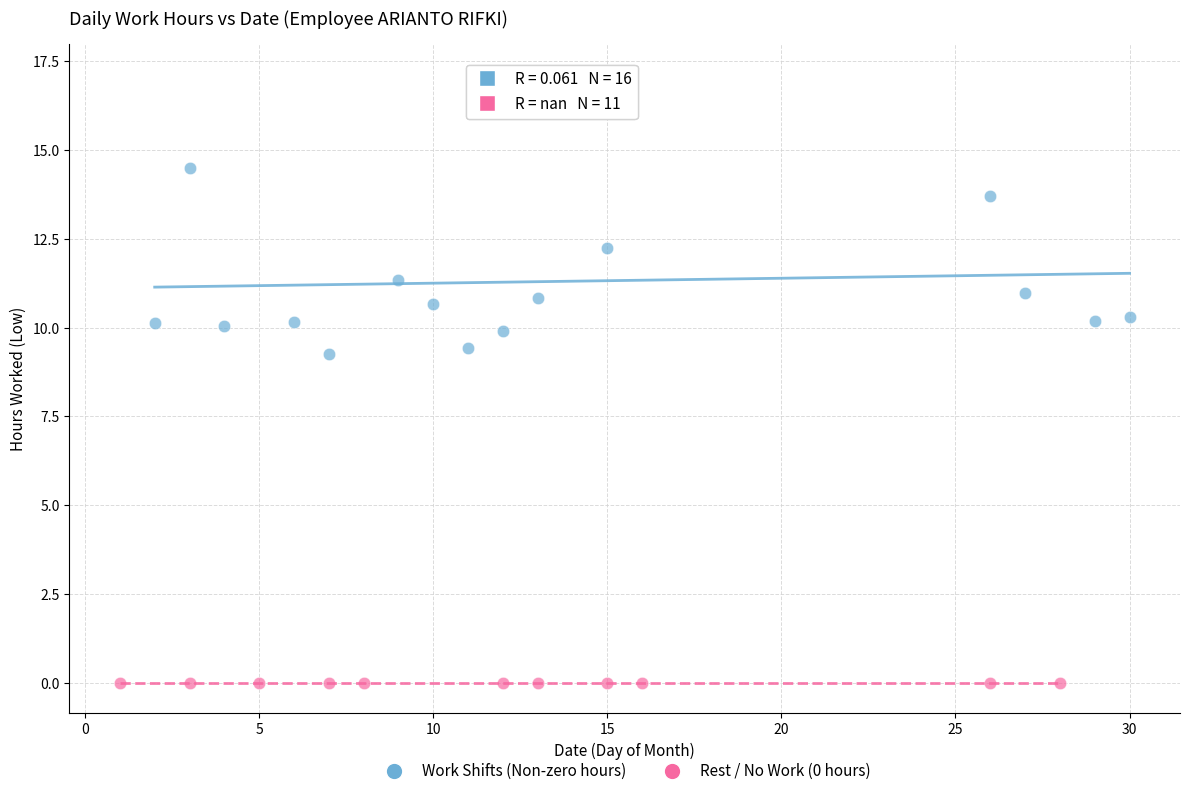

Which series contains the lowest Y value?

Rest / No Work (0 hours)